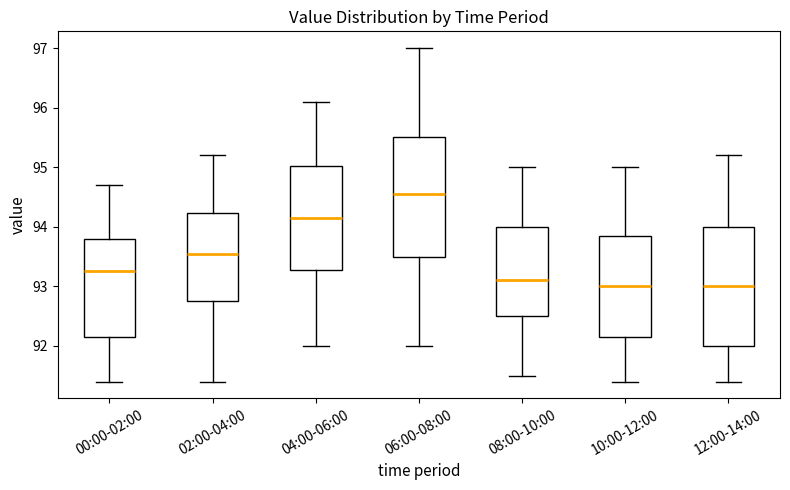

Reading left to right, read every box against the y-axis: the position of its median line, the range the box covers, and the ends of its whiskers. The values are not printed on the chart, so give them approximately, as read against the axis.

00:00-02:00: median 93.3, box 92.2 to 93.8, whiskers 91.4 to 94.7
02:00-04:00: median 93.6, box 92.8 to 94.2, whiskers 91.4 to 95.2
04:00-06:00: median 94.2, box 93.3 to 95.0, whiskers 92.0 to 96.1
06:00-08:00: median 94.6, box 93.5 to 95.5, whiskers 92.0 to 97.0
08:00-10:00: median 93.1, box 92.5 to 94.0, whiskers 91.5 to 95.0
10:00-12:00: median 93.0, box 92.2 to 93.9, whiskers 91.4 to 95.0
12:00-14:00: median 93.0, box 92.0 to 94.0, whiskers 91.4 to 95.2